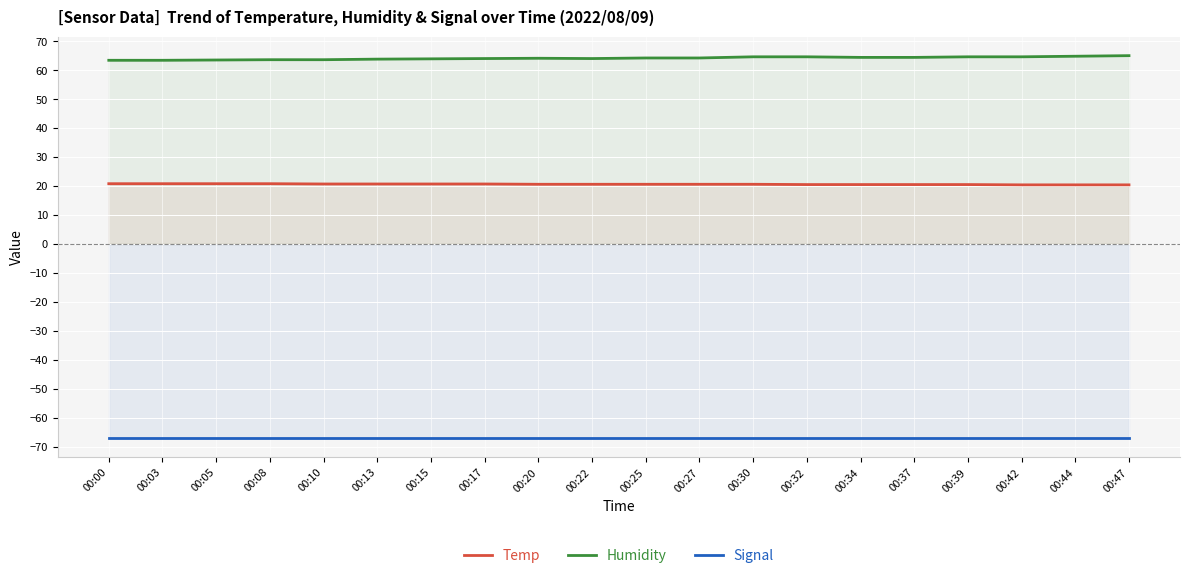

At which label does Signal reach its minimum?

00:00